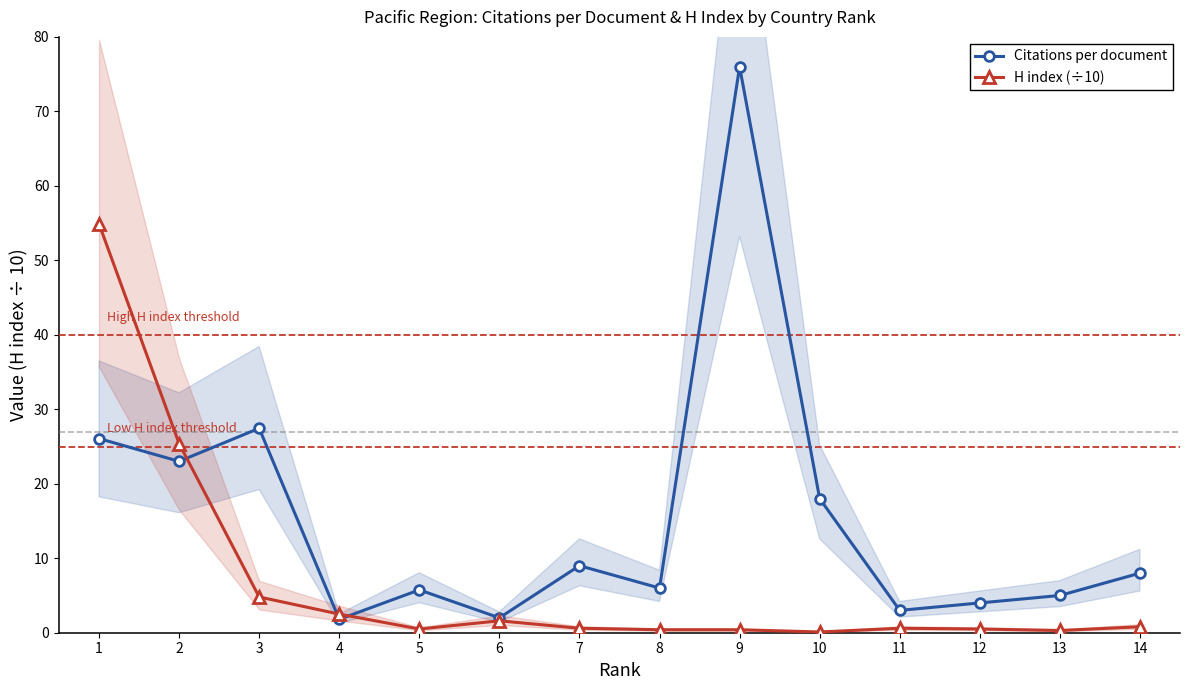

What is the sum of the Citations per document values at 6 and 12?

6.0